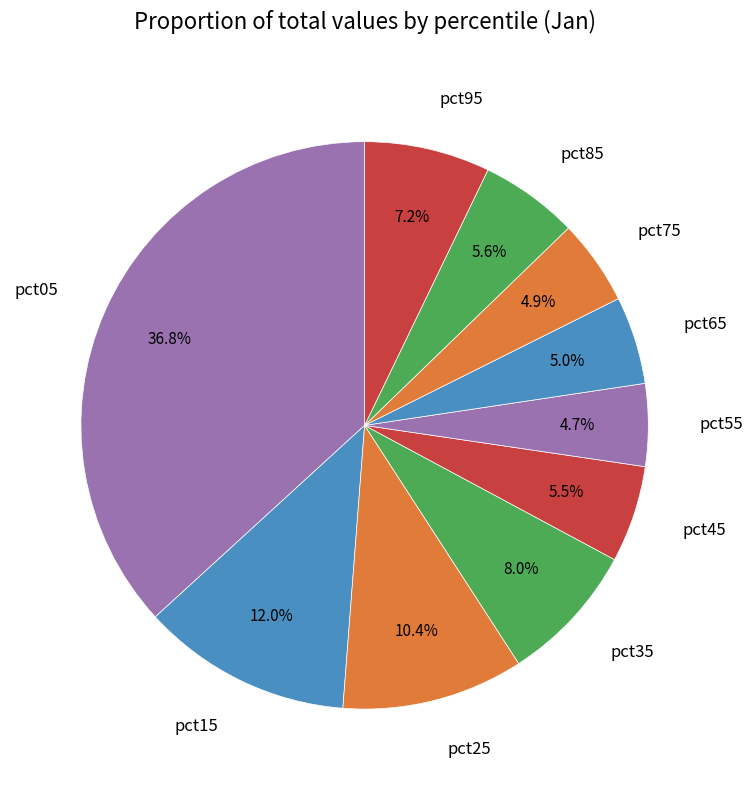

Count the number of slices in the pie.

10